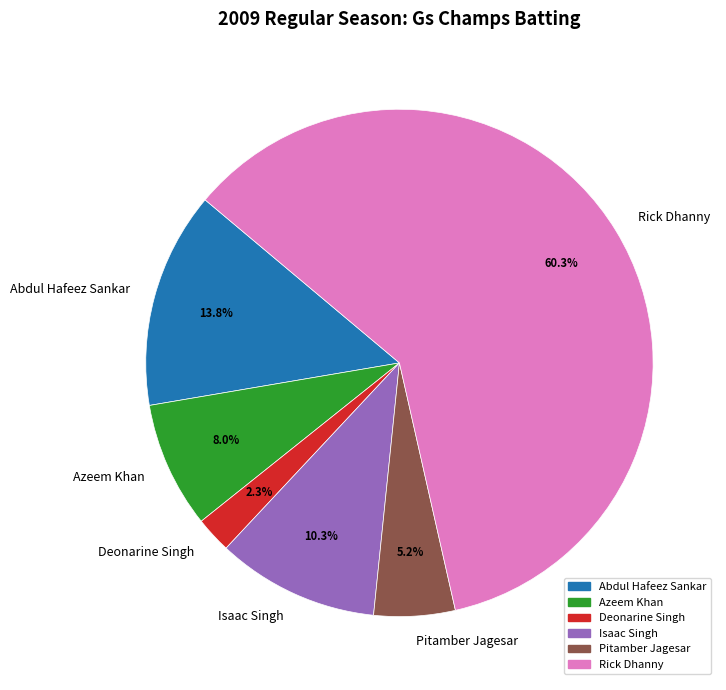

To the nearest percent, what portion does Abdul Hafeez Sankar represent?

14%